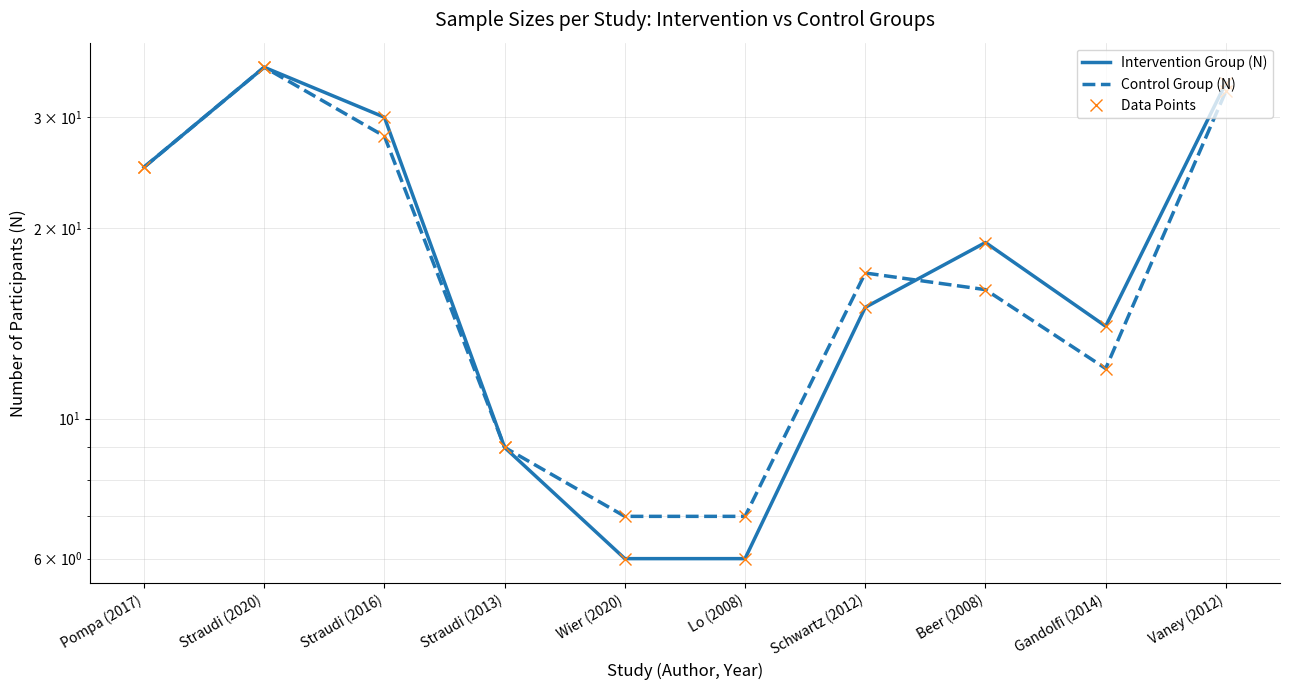

What are all the series names shown in the legend?

Intervention Group (N), Control Group (N)